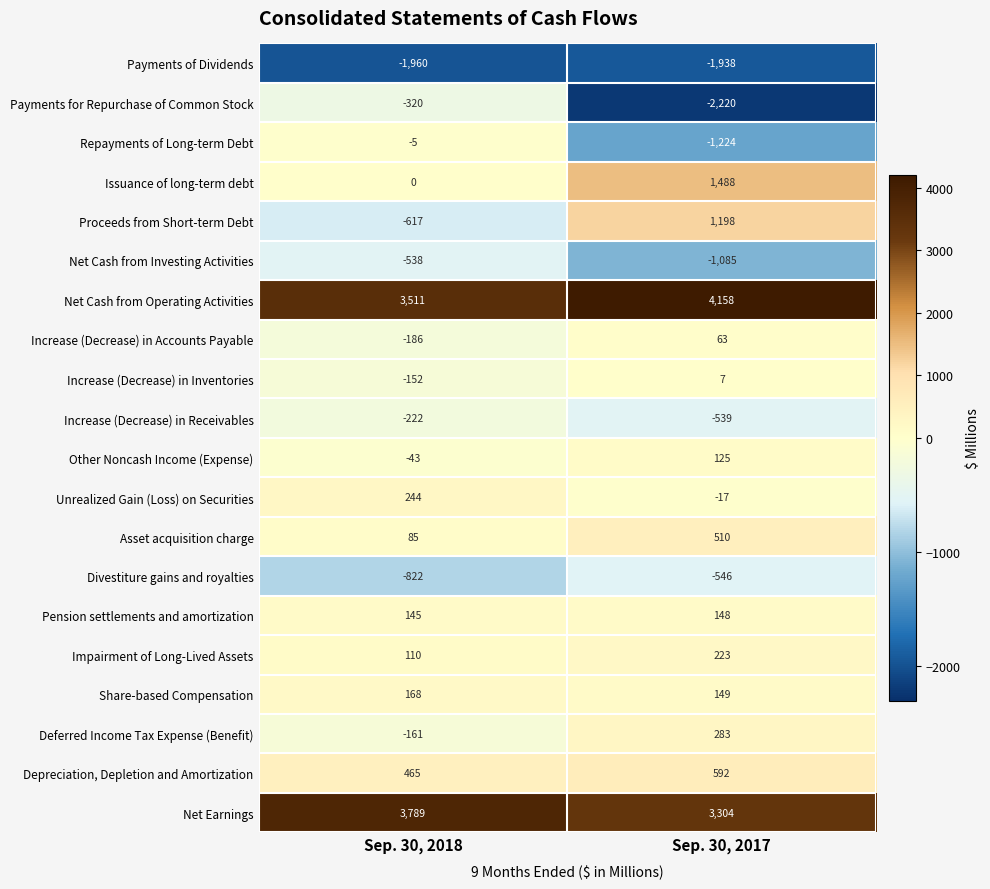

Which series has the largest total across all categories?

Net Cash from Operating Activities